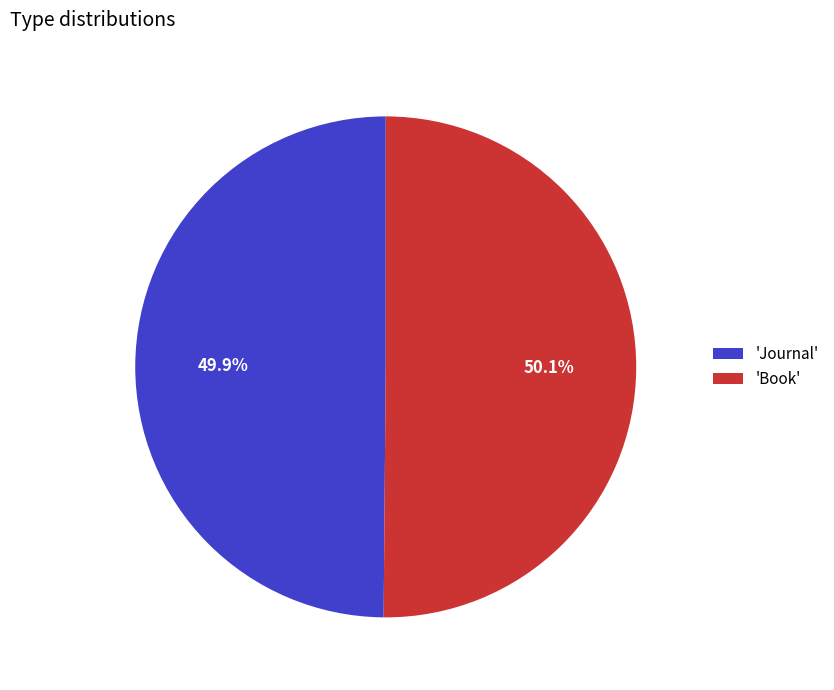

What is the ratio of the value at 'Journal' to the value at 'Book'?

1.0